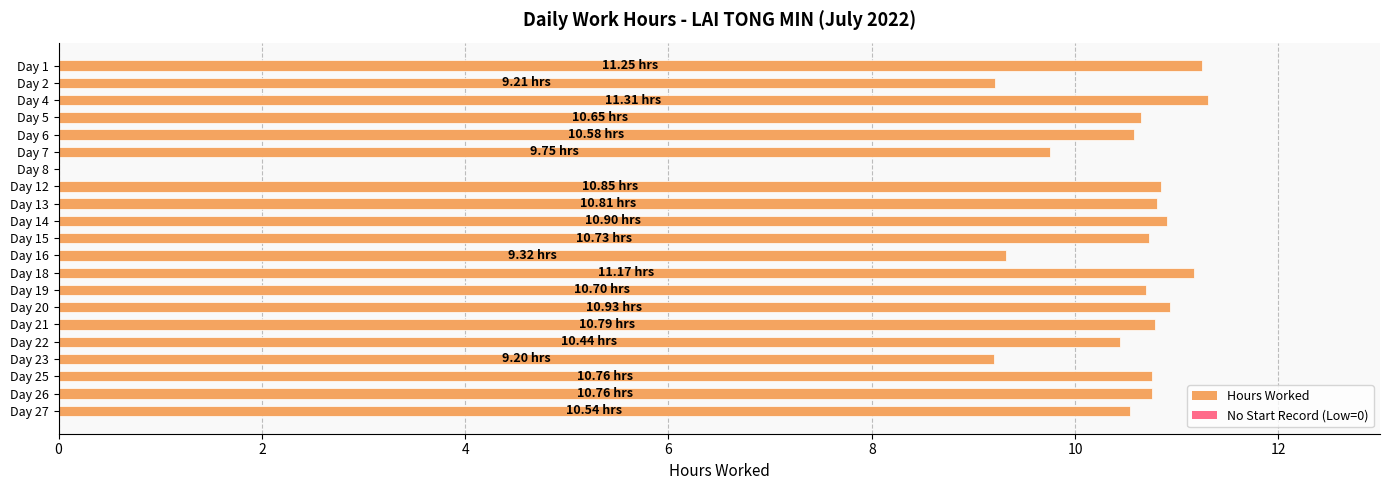

Approximately how many times larger is the value at Day 25 compared to Day 6?

1.0